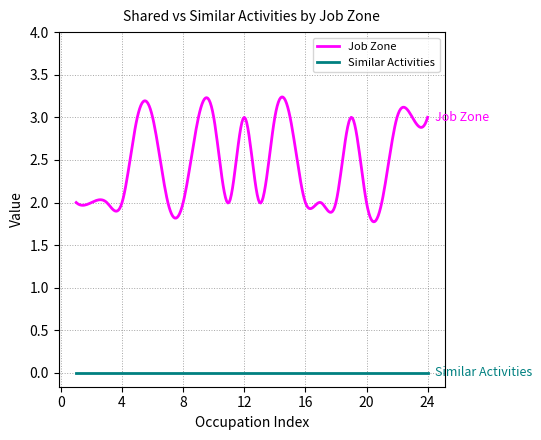

Which series has the largest range (max minus min)?

Job Zone